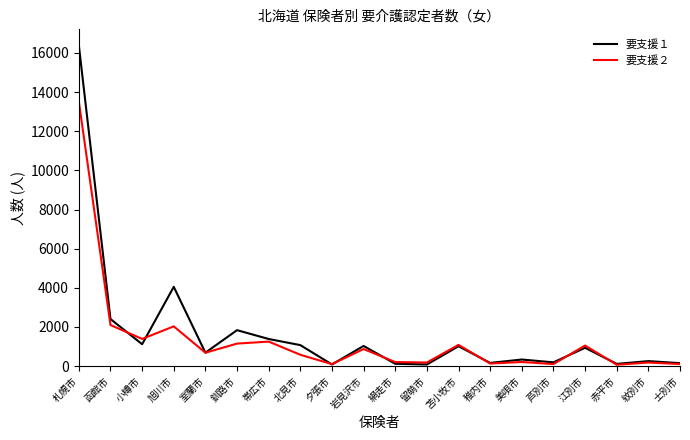

What is the total value across all series at 函館市?

4502